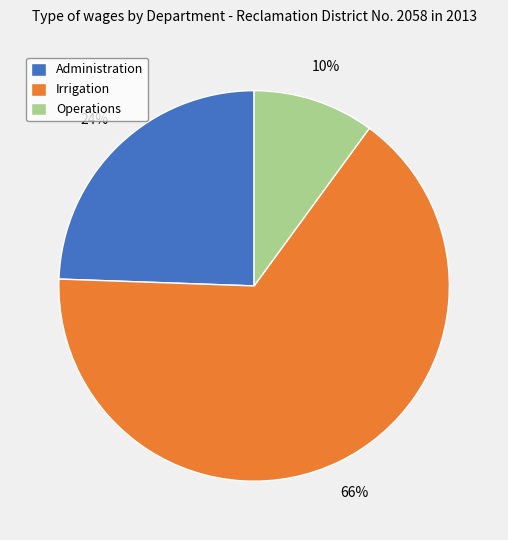

Which has a higher value, Operations or Irrigation?

Irrigation